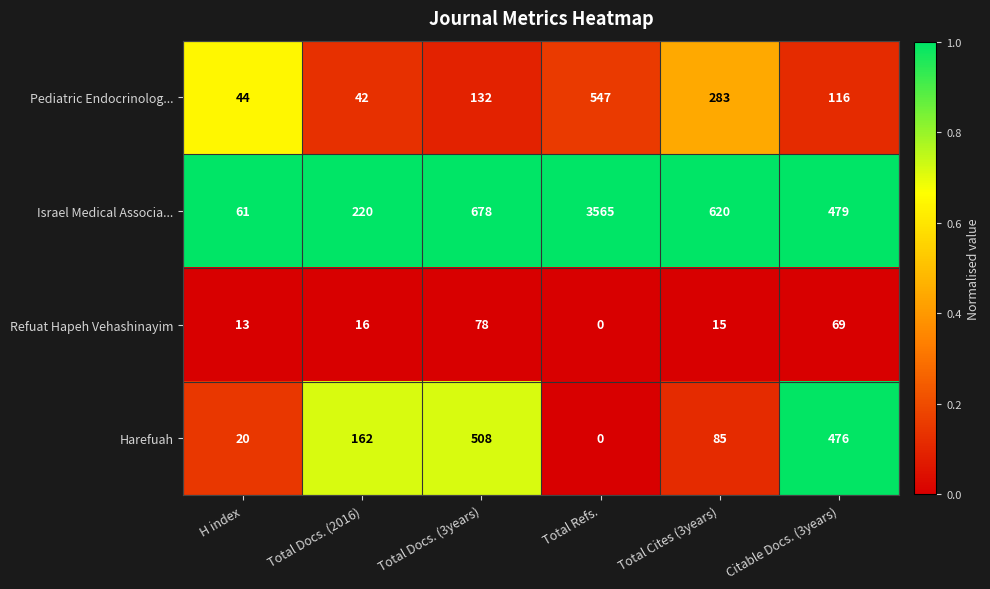

Reading left to right, what are all the values shown in this chart?

Pediatric Endocrinolog...: H index=44	Total Docs. (2016)=42	Total Docs. (3years)=132	Total Refs.=547	Total Cites (3years)=283	Citable Docs. (3years)=116
Israel Medical Associa...: H index=61	Total Docs. (2016)=220	Total Docs. (3years)=678	Total Refs.=3565	Total Cites (3years)=620	Citable Docs. (3years)=479
Refuat Hapeh Vehashinayim: H index=13	Total Docs. (2016)=16	Total Docs. (3years)=78	Total Refs.=0	Total Cites (3years)=15	Citable Docs. (3years)=69
Harefuah: H index=20	Total Docs. (2016)=162	Total Docs. (3years)=508	Total Refs.=0	Total Cites (3years)=85	Citable Docs. (3years)=476